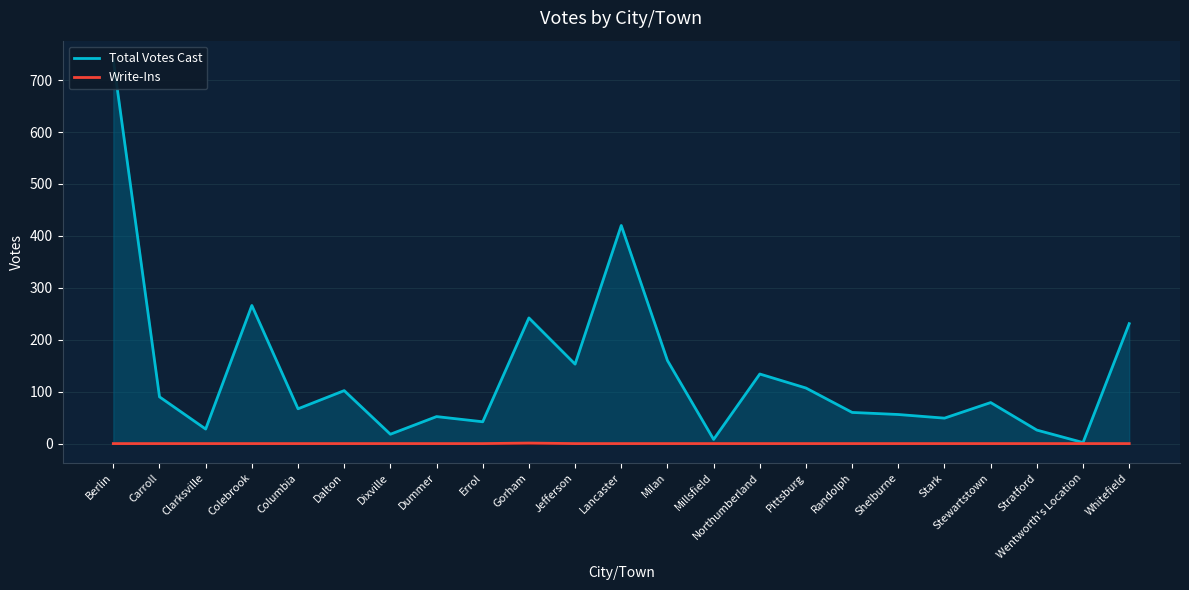

The value of Total Votes Cast at Colebrook is 471. True or false?

False